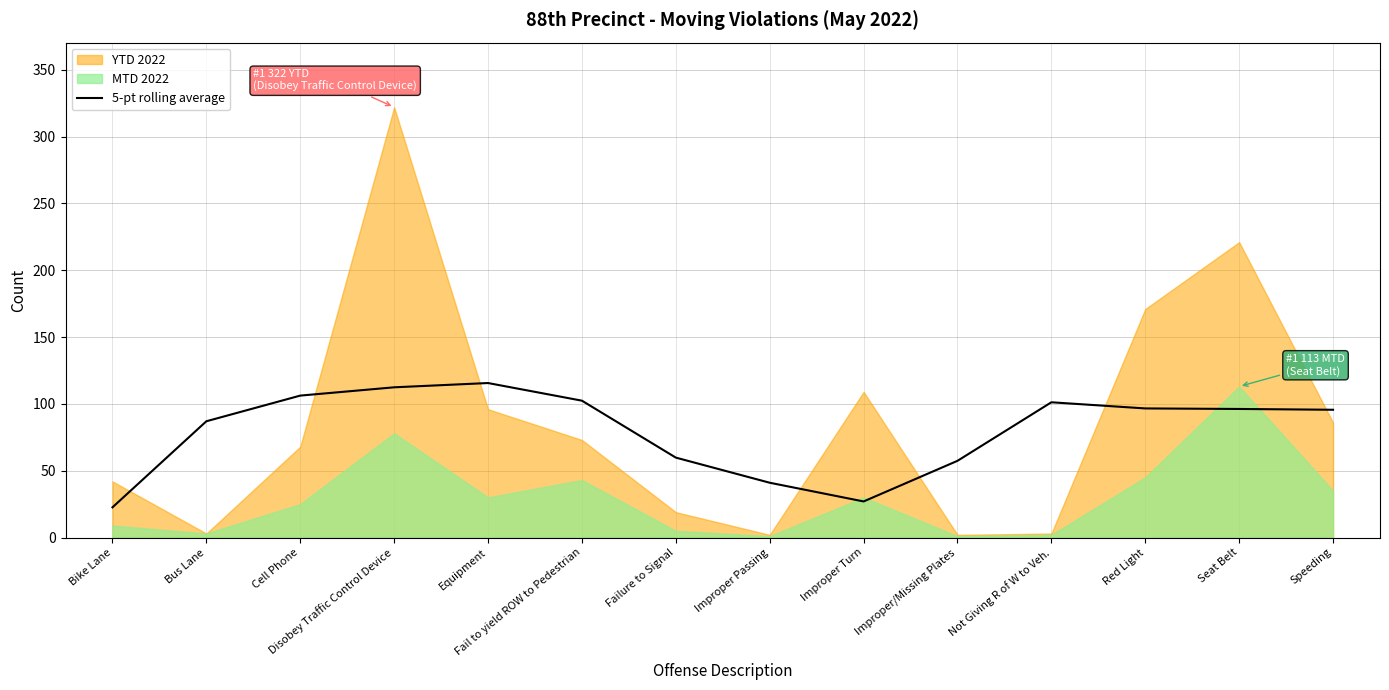

Reading left to right, transcribe all the data shown in this chart.

22.6	87.0	106.2	112.4	115.6	102.4	59.8	41.0	27.0	57.4	101.2	96.6	96.2	95.6